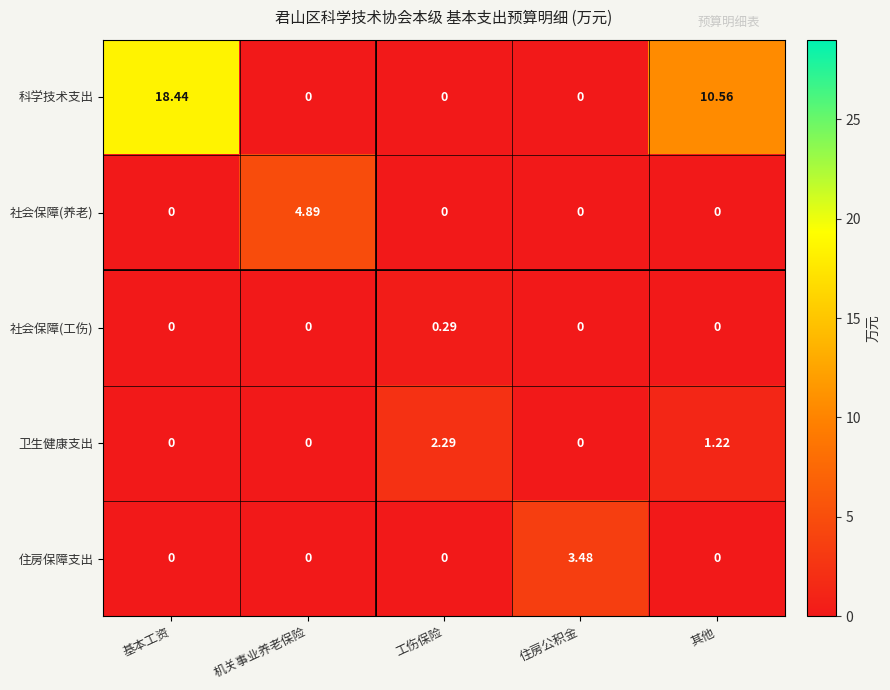

List the series in order of their peak value, lowest first.

社会保障(工伤), 卫生健康支出, 住房保障支出, 社会保障(养老), 科学技术支出